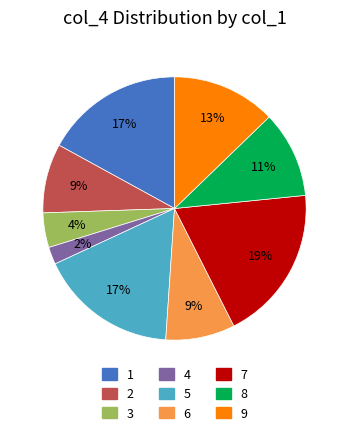

True or false: 6 accounts for 1% of the total.

False